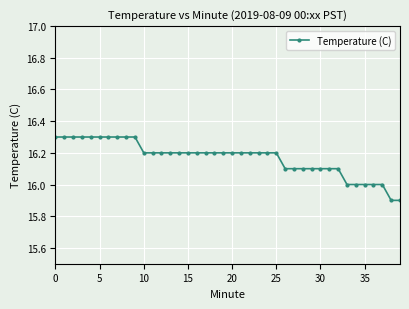

What is the smallest value displayed?

15.9